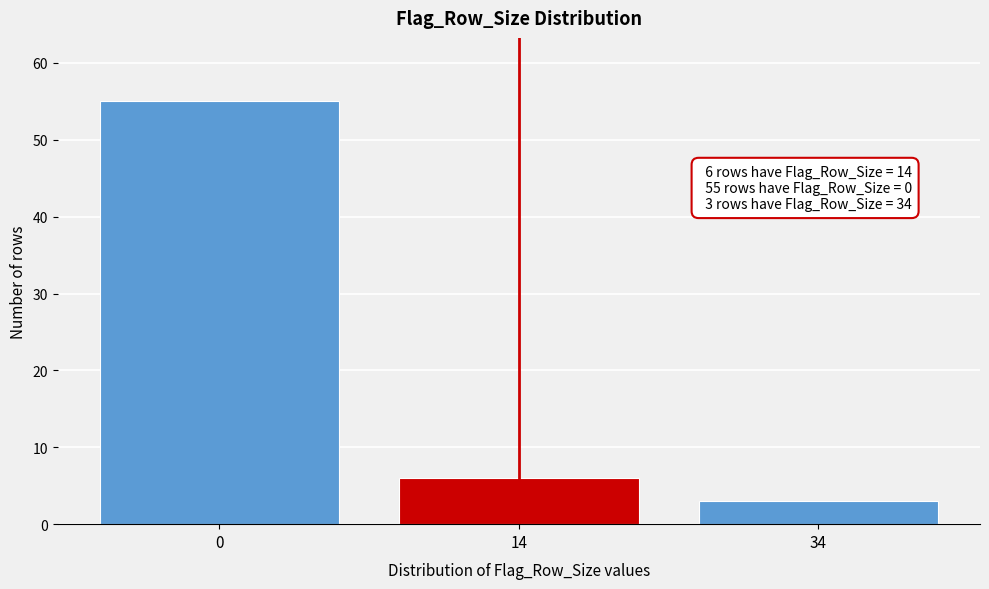

Reading left to right, list all the values displayed in this chart.

55	6	3